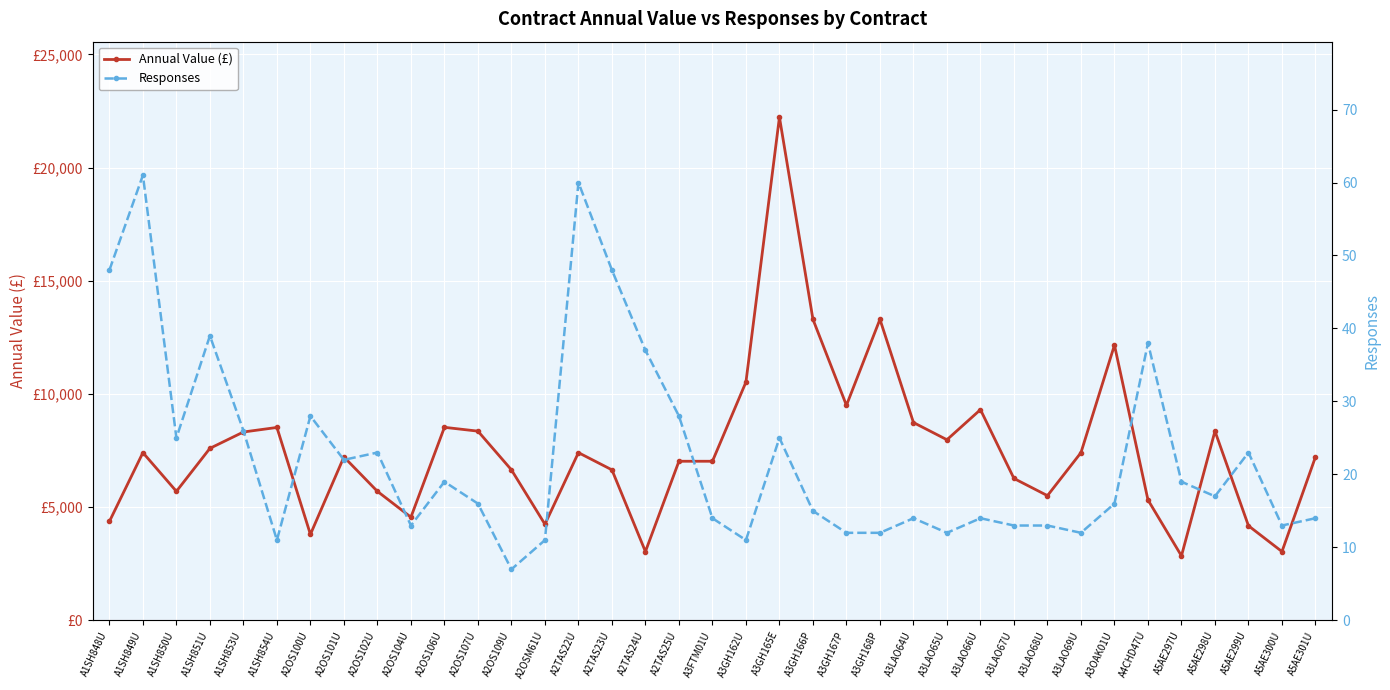

What are all the series names shown in the legend?

Annual Value (£), Responses